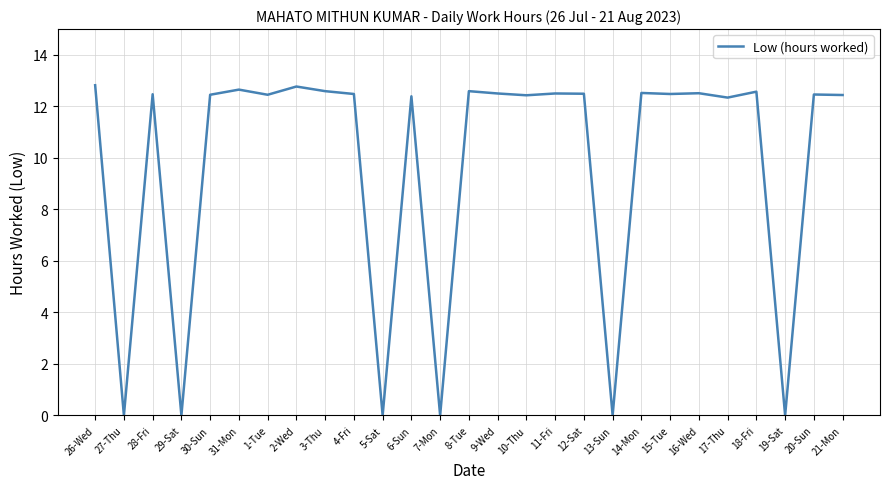

At which category does the data reach its first local peak?

28-Fri